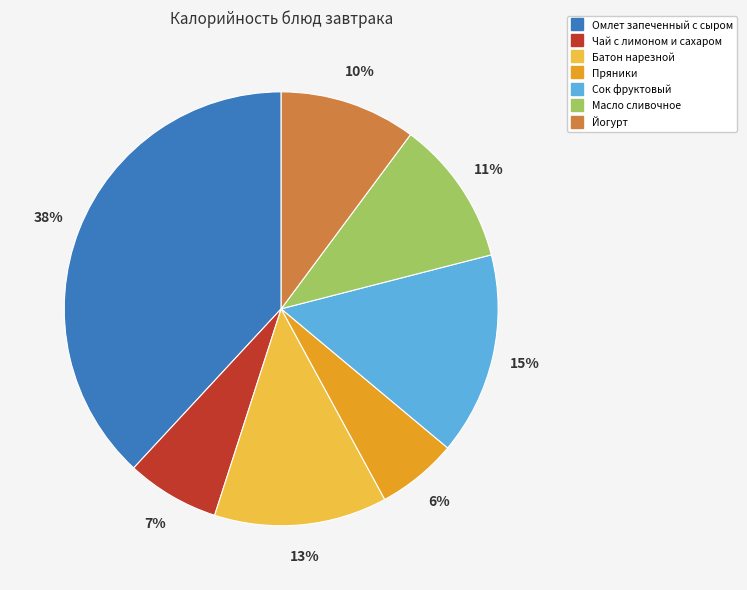

Between Чай с лимоном и сахаром and Батон нарезной, which is larger?

Батон нарезной